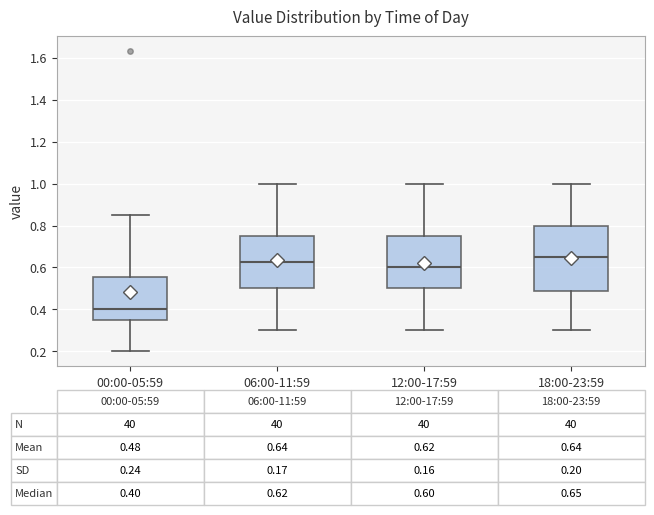

Which box is the tallest, from its lower edge to its upper edge?

18:00-23:59